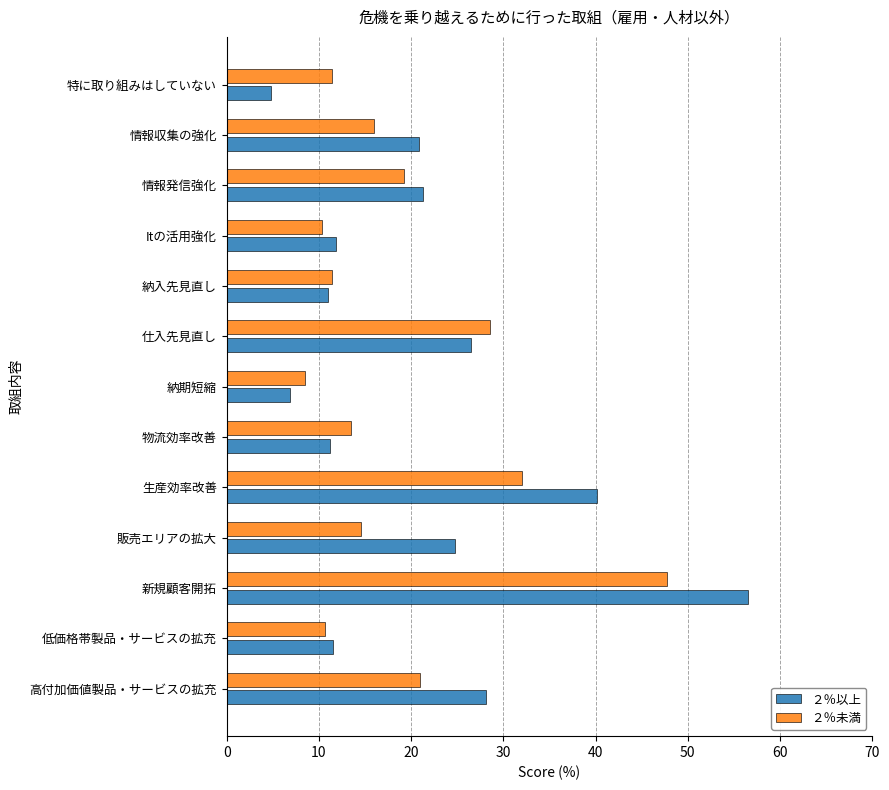

What is the approximate value of ２％未満 at 情報発信強化?

19.2